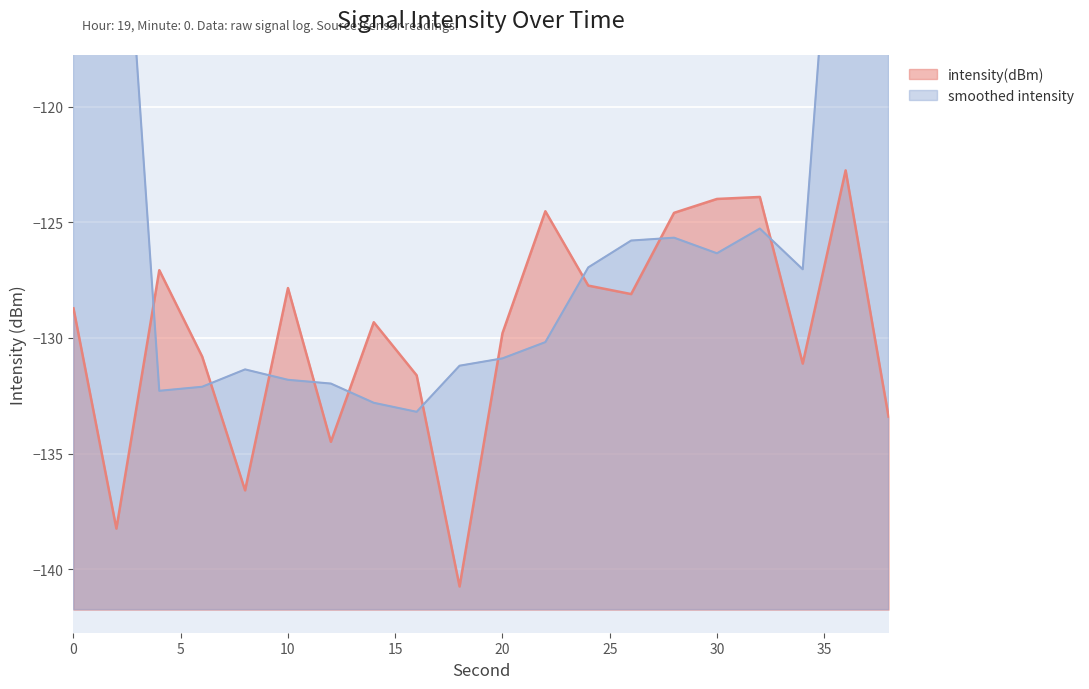

What is the minimum value shown in the chart?

-140.8